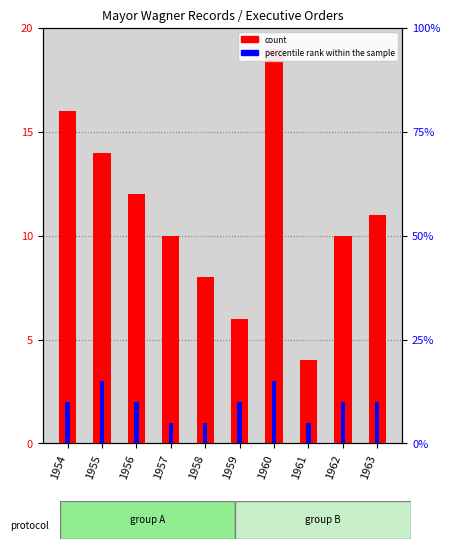

What is the difference between the maximum and second lowest values in the percentile rank within the sample series?

2